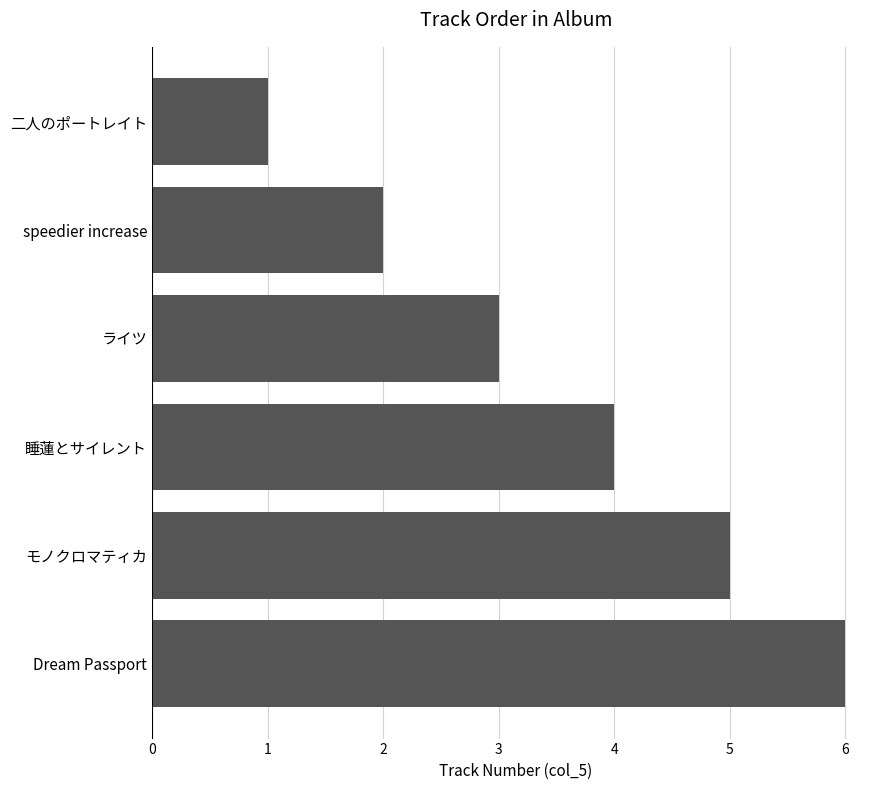

Does the chart contain any negative values?

No